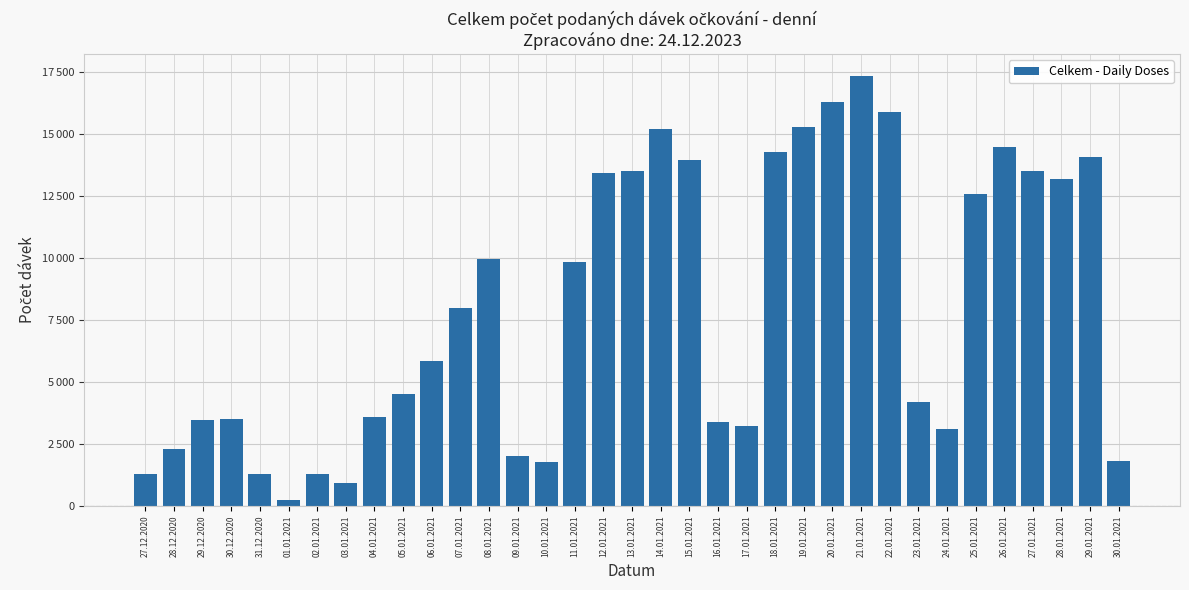

Reading left to right, what are all the values shown in this chart?

27.12.2020=1284	28.12.2020=2297	29.12.2020=3462	30.12.2020=3510	31.12.2020=1309	01.01.2021=265	02.01.2021=1284	03.01.2021=927	04.01.2021=3597	05.01.2021=4504	06.01.2021=5834	07.01.2021=7981	08.01.2021=9988	09.01.2021=2027	10.01.2021=1777	11.01.2021=9844	12.01.2021=13436	13.01.2021=13519	14.01.2021=15232	15.01.2021=13973	16.01.2021=3399	17.01.2021=3242	18.01.2021=14270	19.01.2021=15301	20.01.2021=16318	21.01.2021=17369	22.01.2021=15886	23.01.2021=4184	24.01.2021=3121	25.01.2021=12587	26.01.2021=14481	27.01.2021=13535	28.01.2021=13200	29.01.2021=14095	30.01.2021=1827